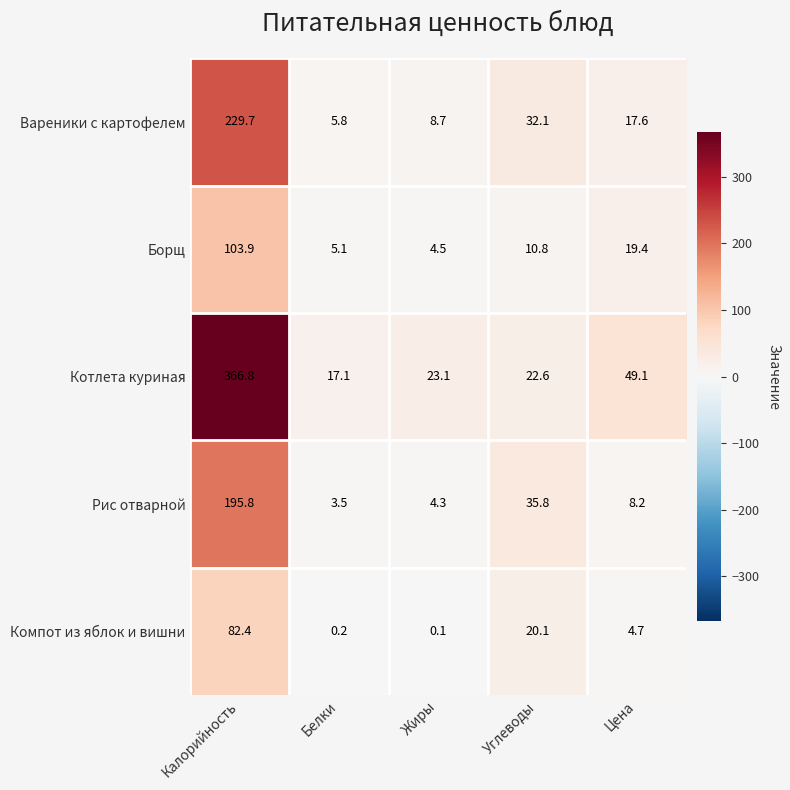

What is the sum of all Рис отварной values?

247.6